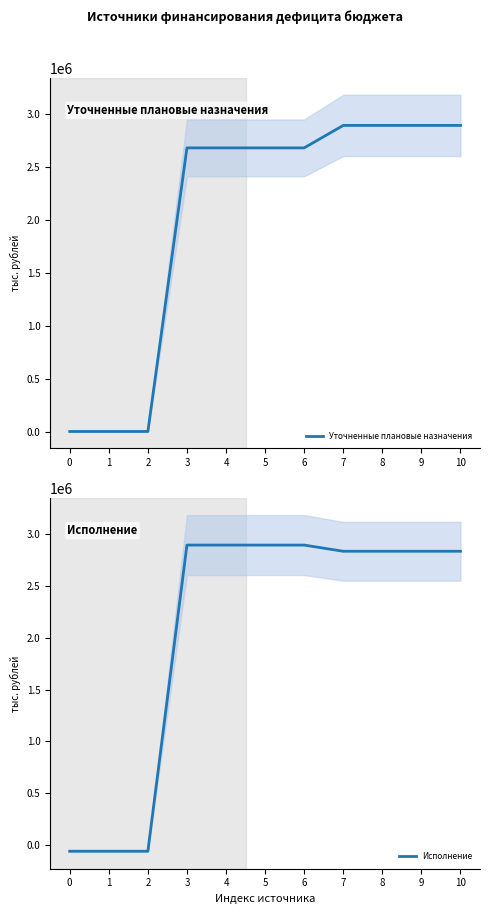

True or false: Исполнение has more than 1 points higher than both neighbors.

False